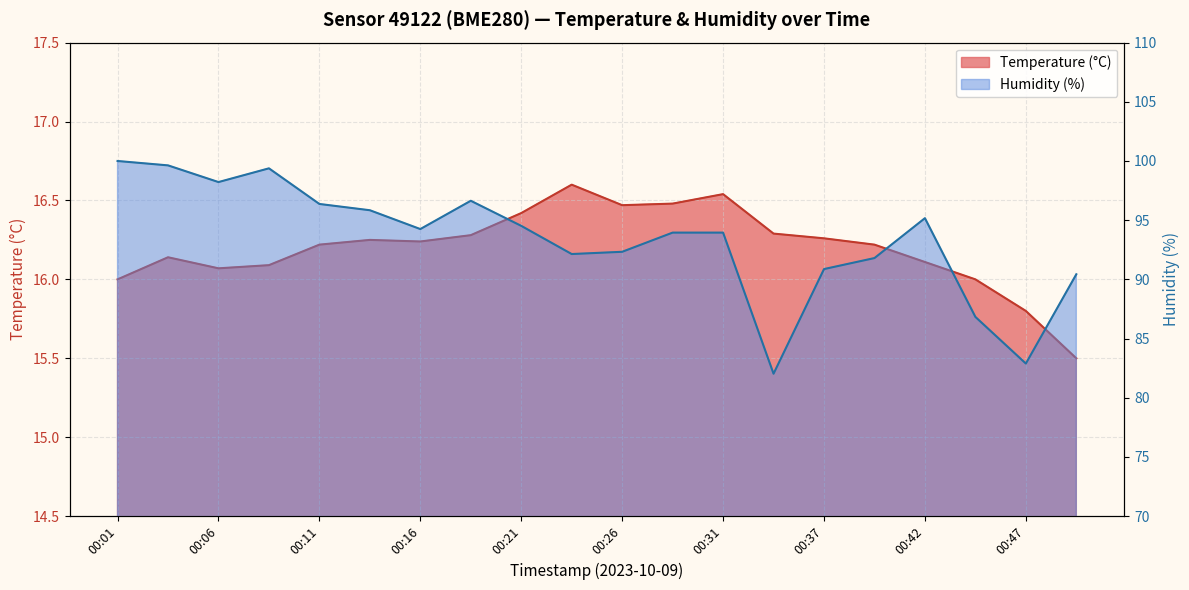

At which label does Humidity (%) reach its minimum?

00:34